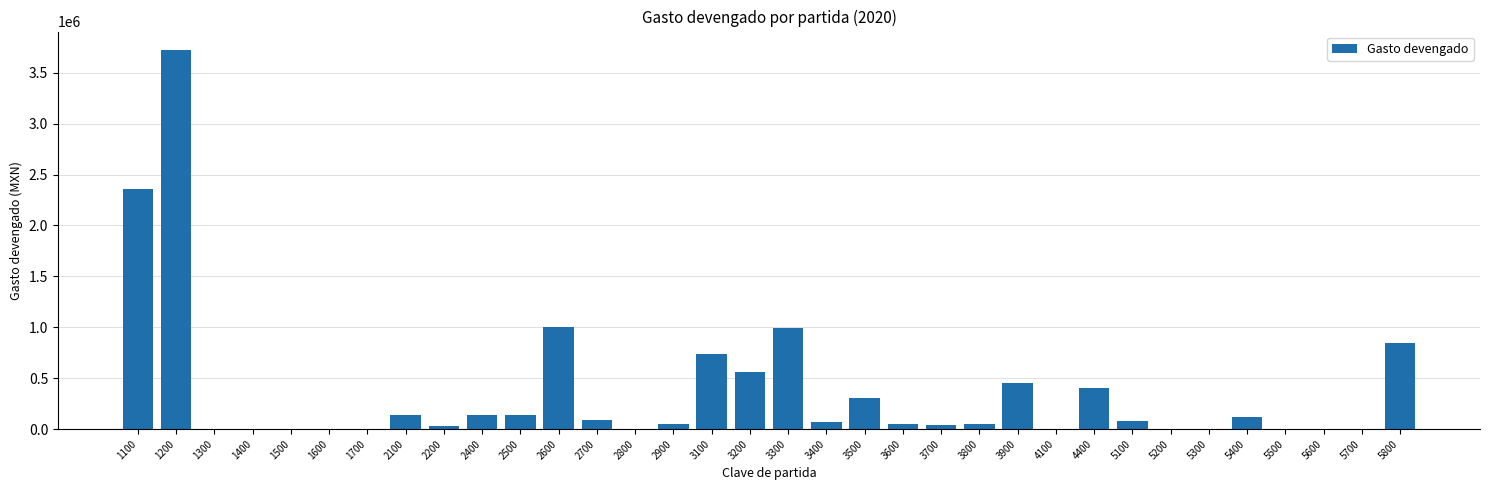

Is it true that the value at 5700 is 0.0?

True